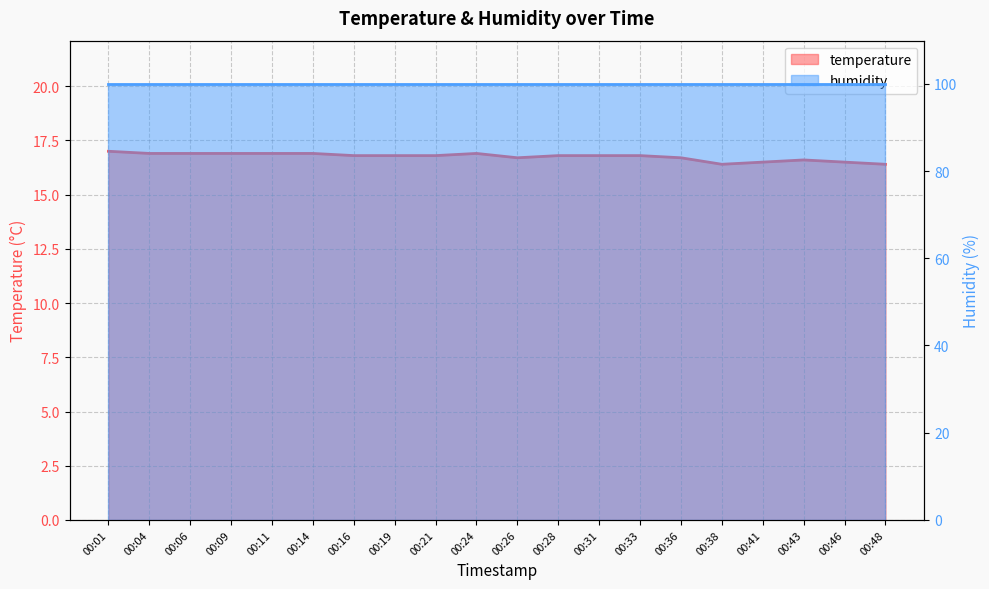

How many points are higher than both their immediate neighbors (excluding endpoints)?

2